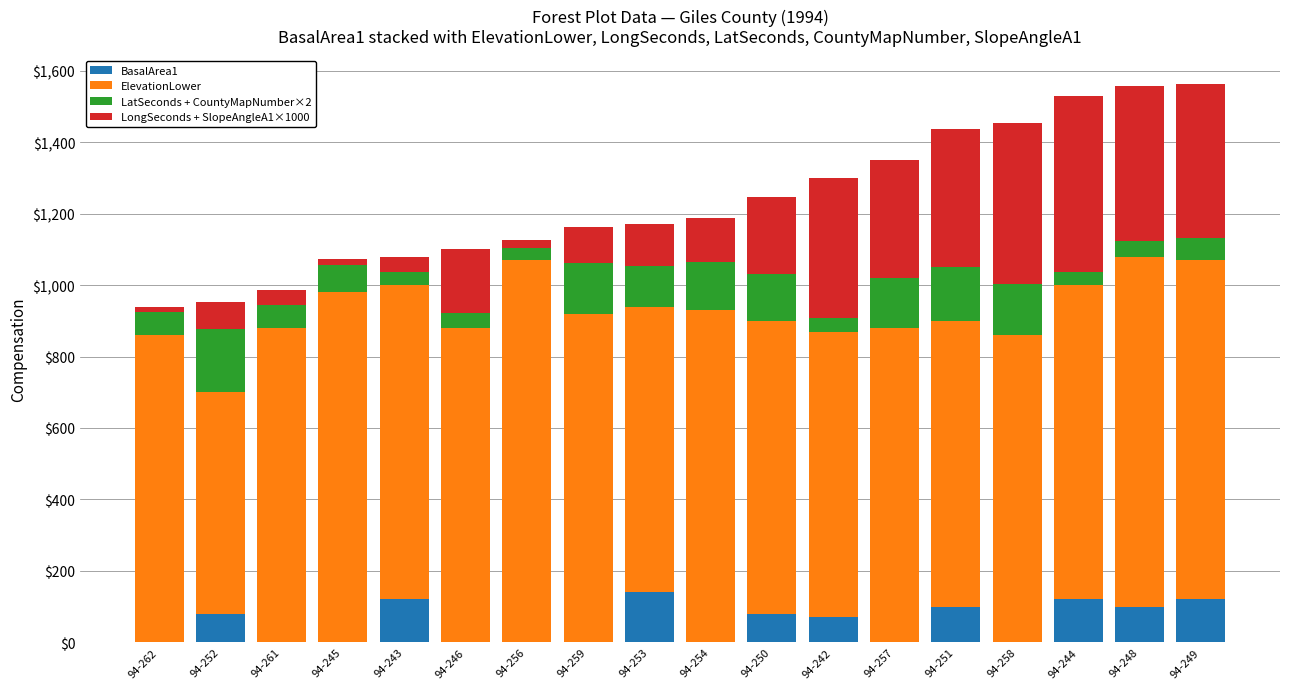

True or false: BasalArea1 has a value of 0 at 94-262.

True